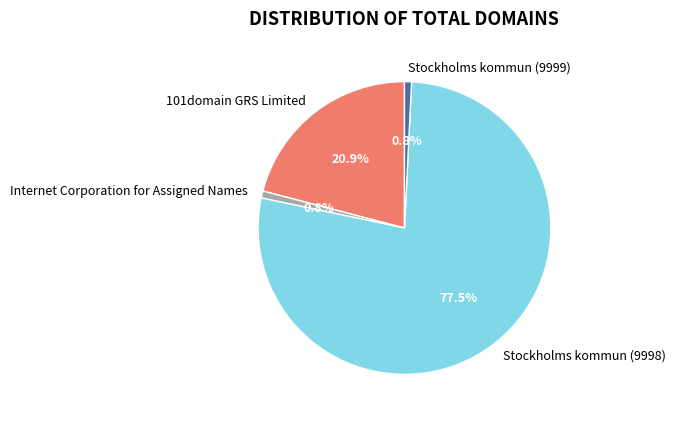

Does 101domain GRS Limited represent more than half of the total?

No